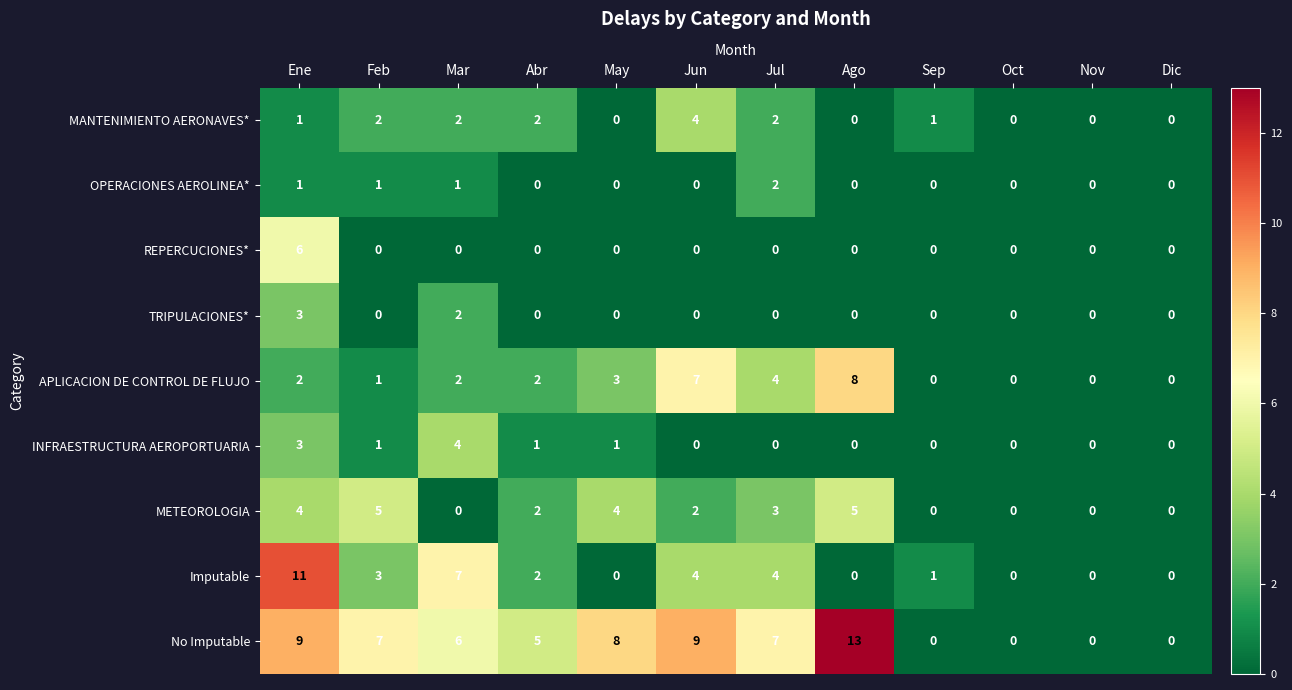

At which category does the chart reach its peak across all series?

Ago